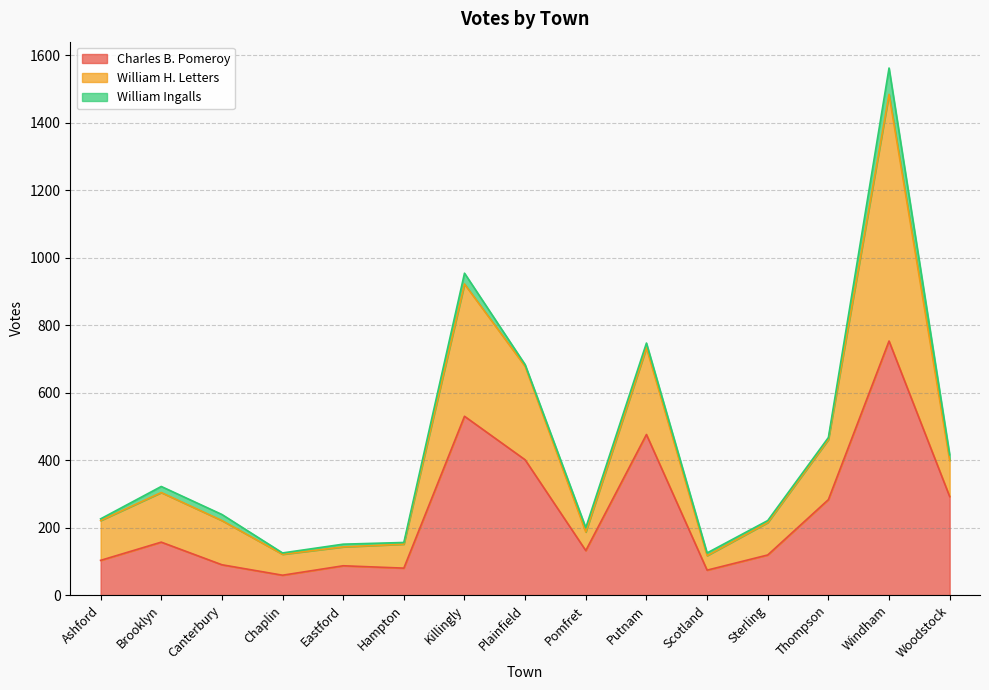

True or false: Charles B. Pomeroy and William H. Letters intersect in this chart.

False